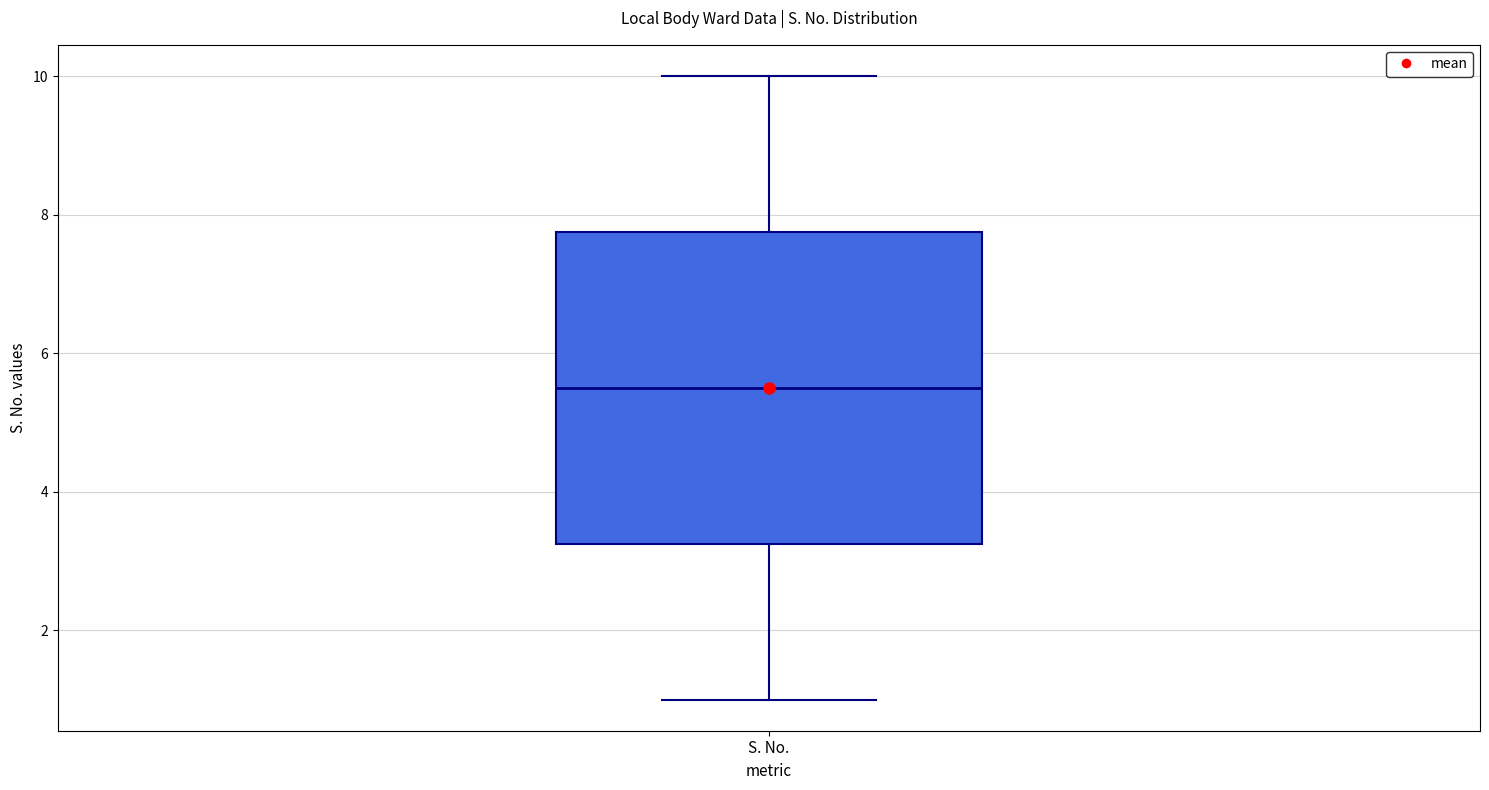

Read this box plot against the y-axis: the position of the median line, the range covered by the box, and the ends of both whiskers. The values are not printed on the chart, so give them approximately, as read against the axis.

median 5.6, box 3.2 to 7.8, whiskers 1.0 to 10.0